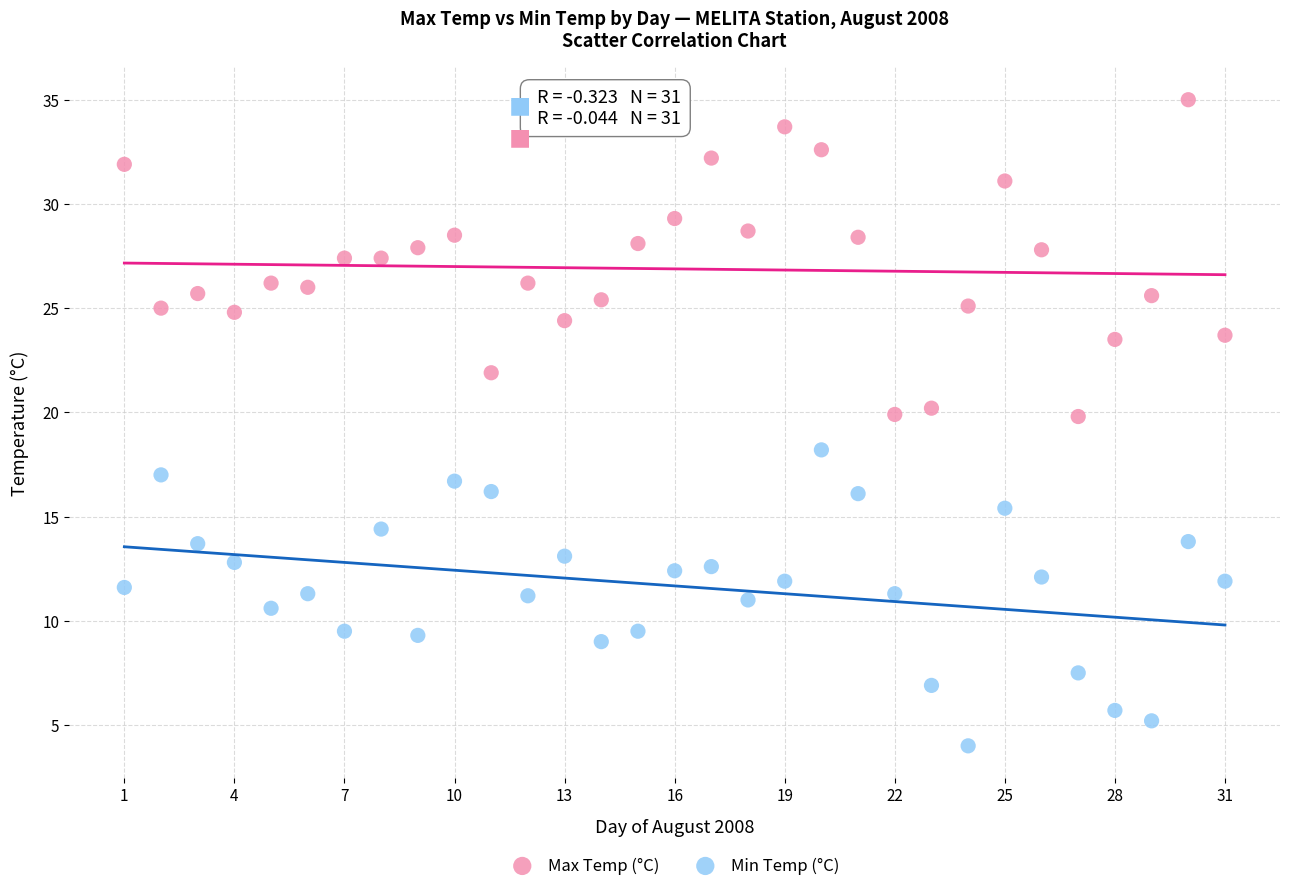

Which series contains the lowest Y value?

Min Temp (°C)